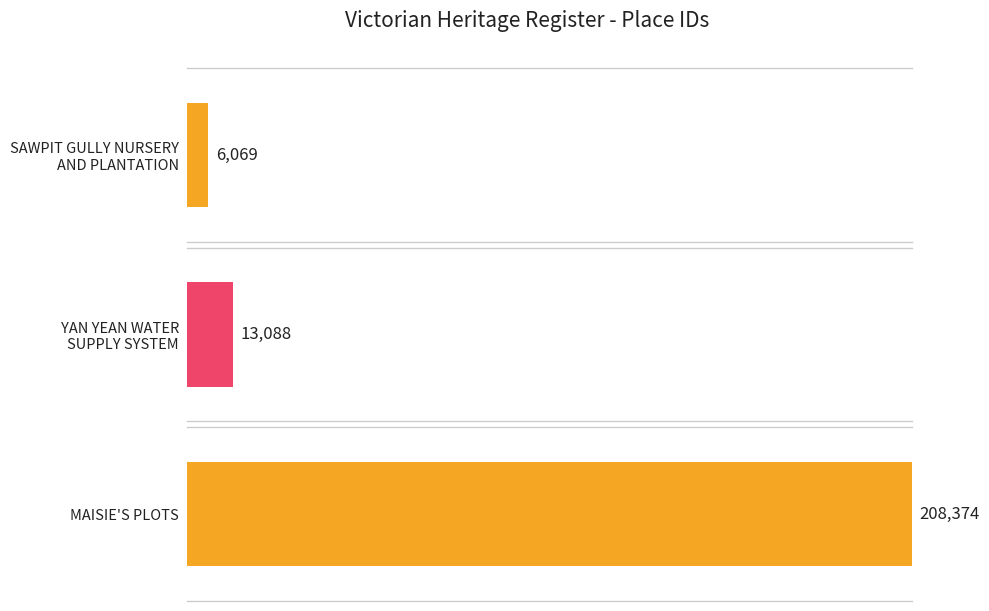

List the labels in order of value, smallest first.

SAWPIT GULLY NURSERY AND PLANTATION, YAN YEAN WATER SUPPLY SYSTEM, MAISIE'S PLOTS